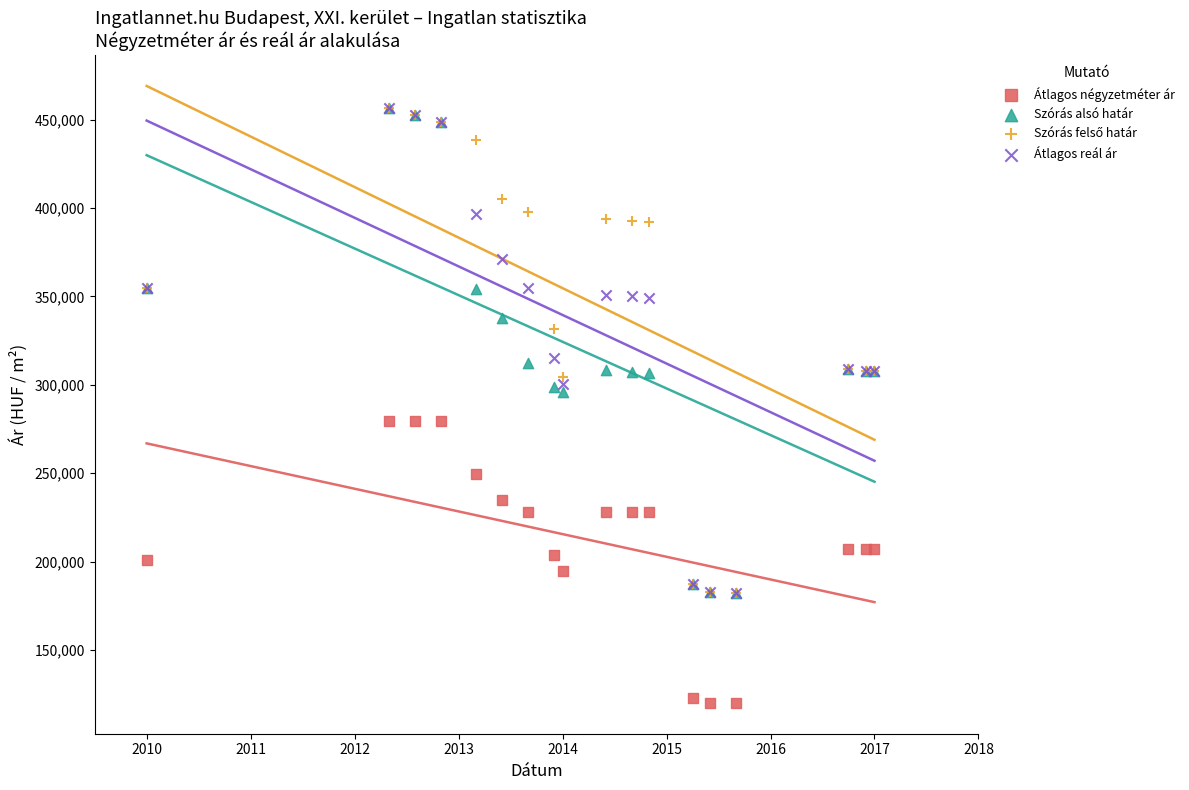

Which series has the widest spread of Y values?

Szórás alsó határ